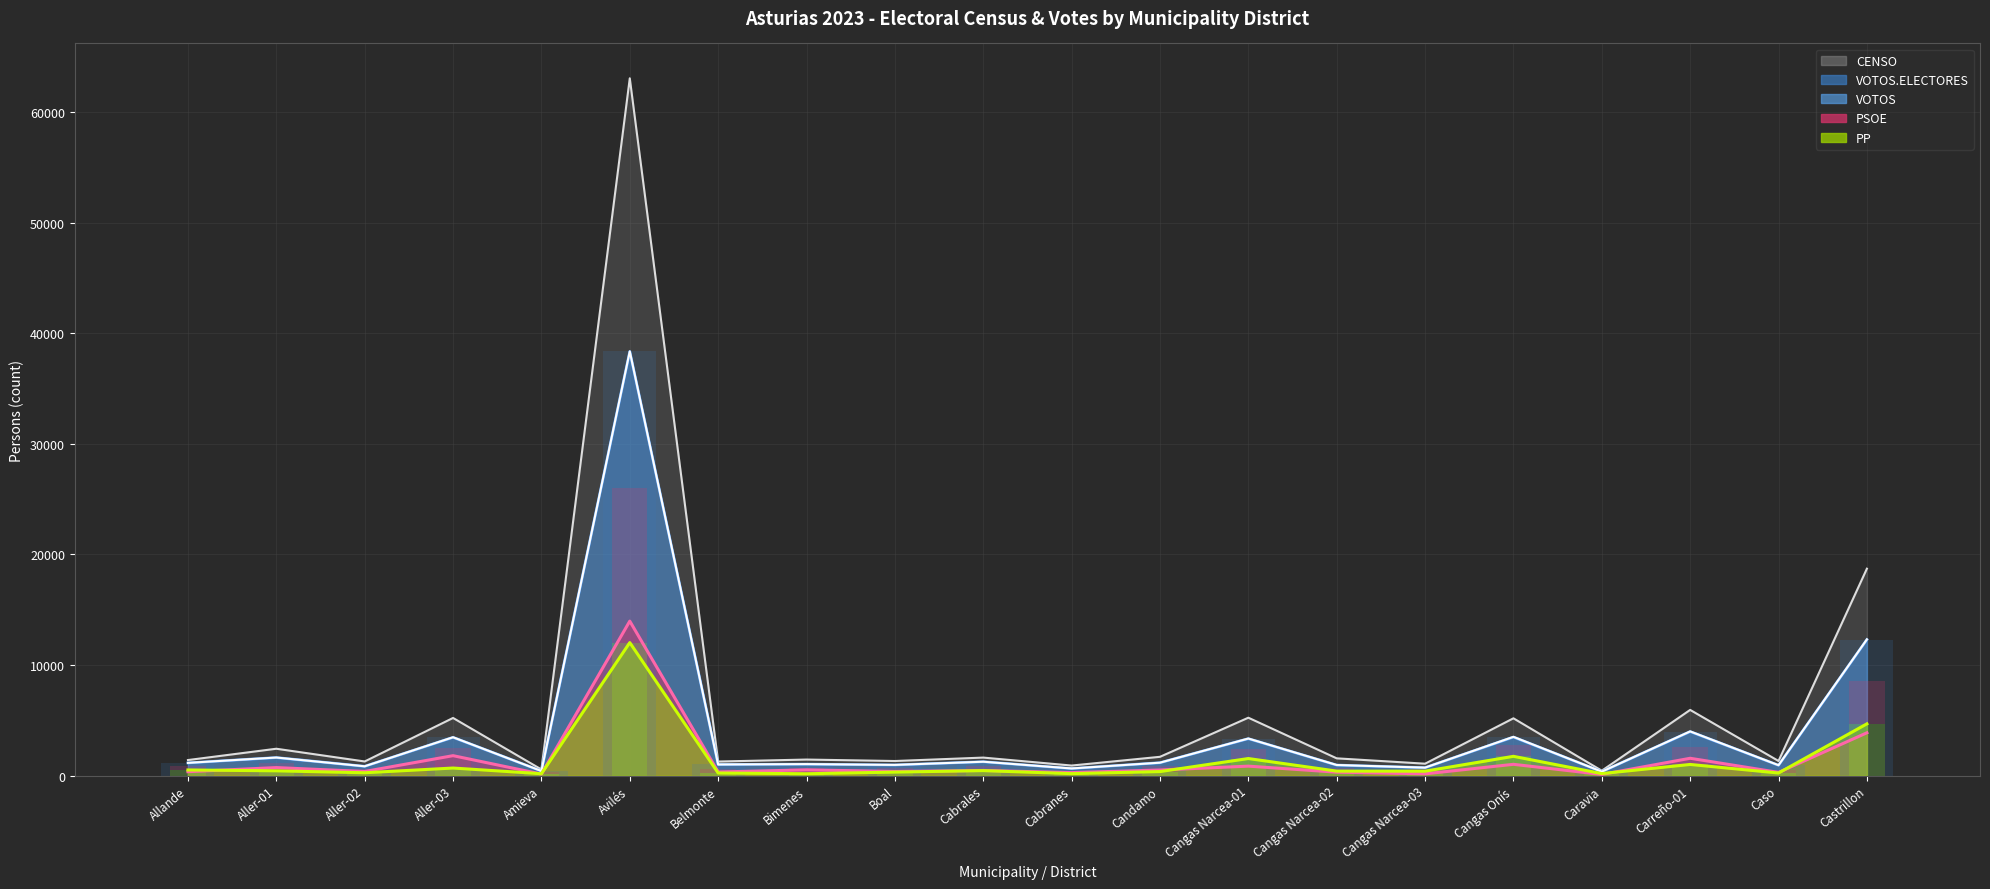

What is the highest value of the PSOE (bars) series?

13968